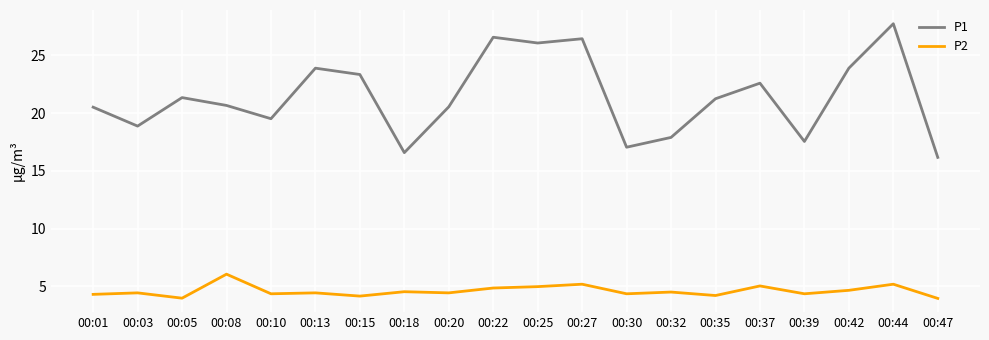

The value of P2 at 00:18 is 1.3. True or false?

False